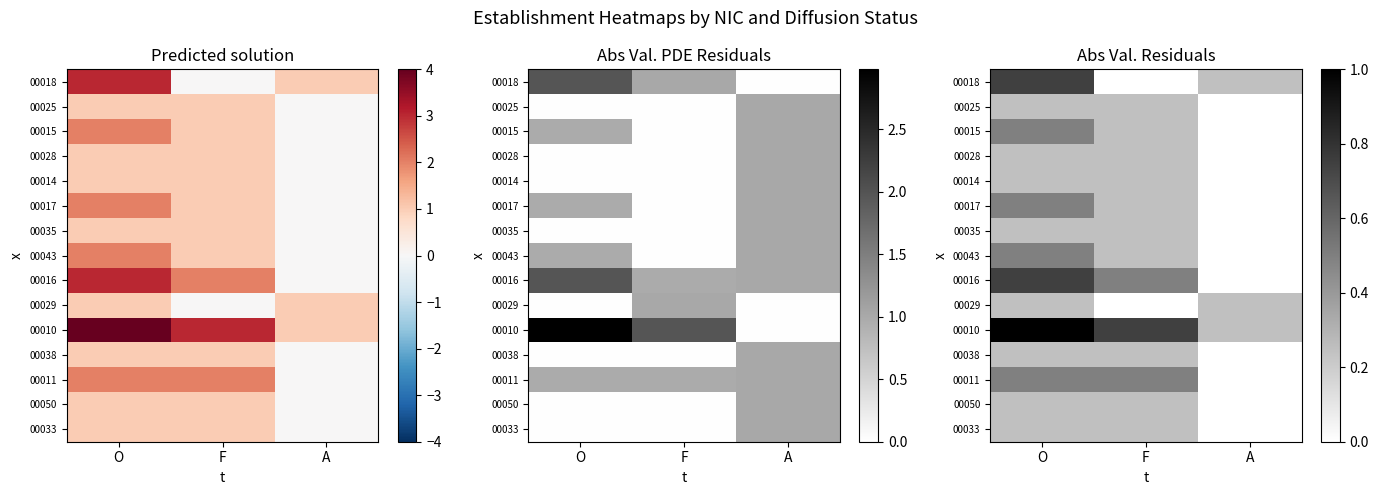

The 00050 series shows 0.4 at F. True or false?

False